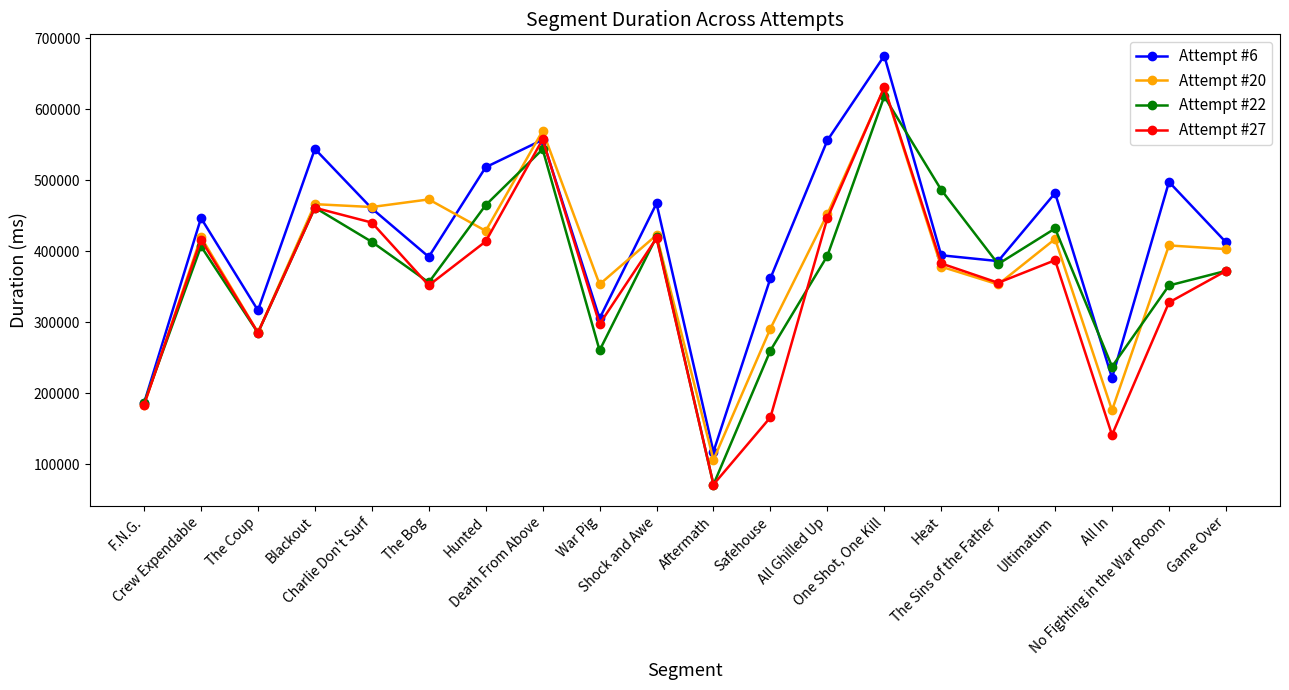

What is the maximum value for Attempt #6?

675226